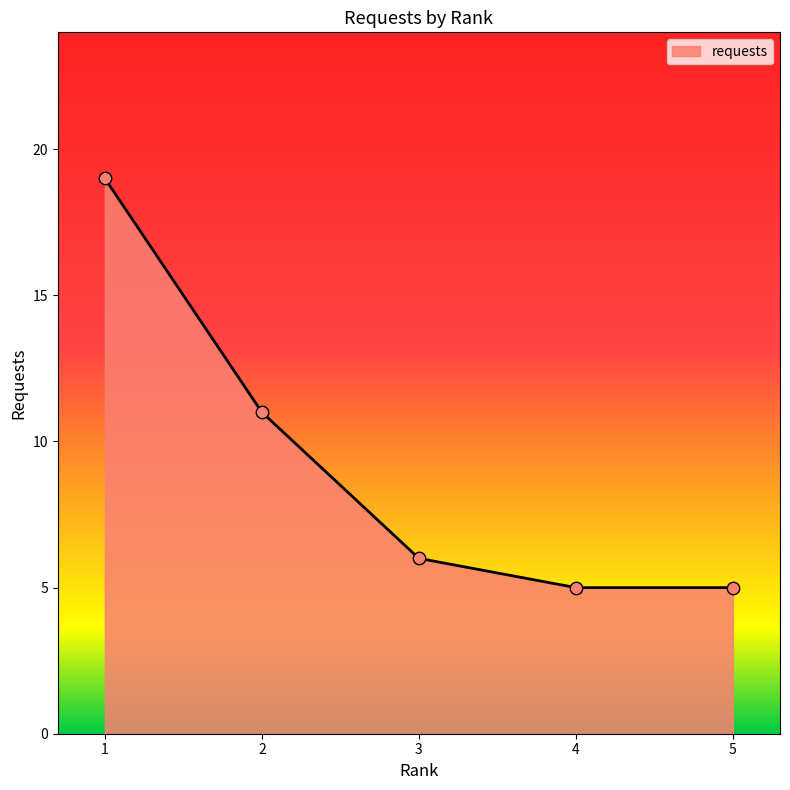

Between 2 and 3, which is larger?

2